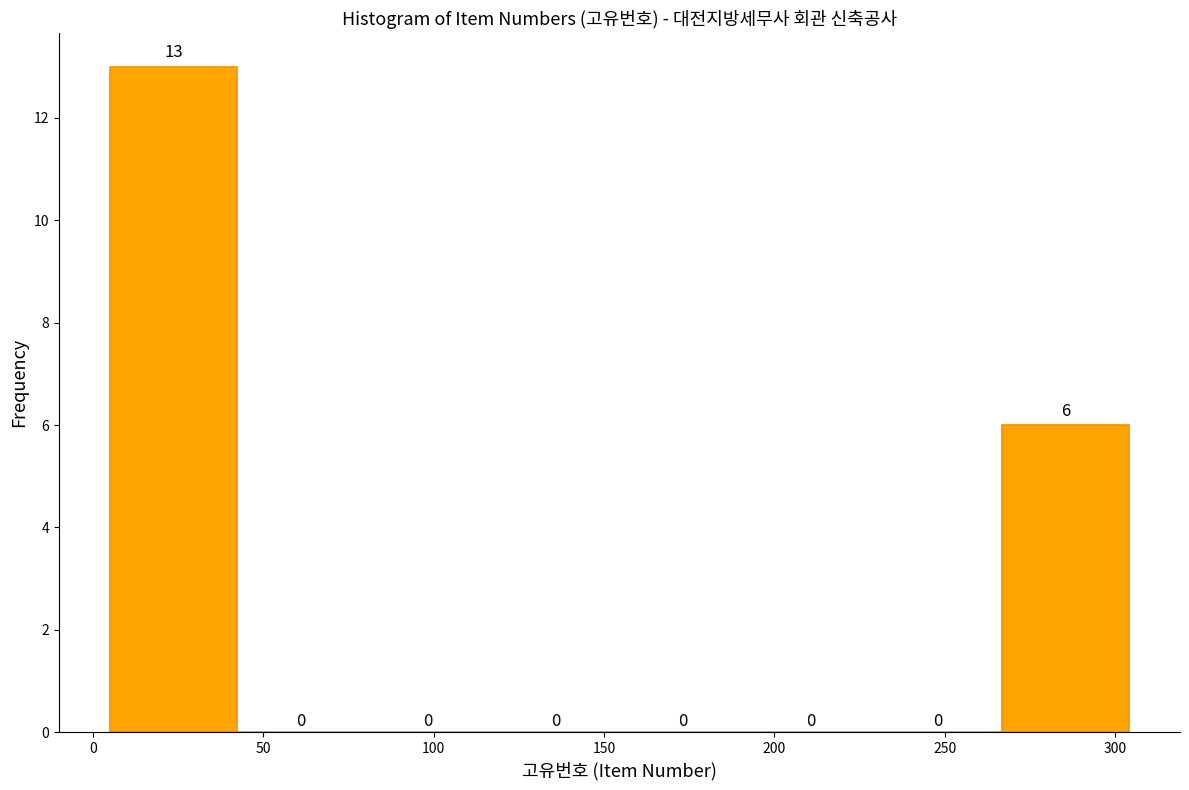

Over which range of the x-axis is the bar tallest?

5 to 40